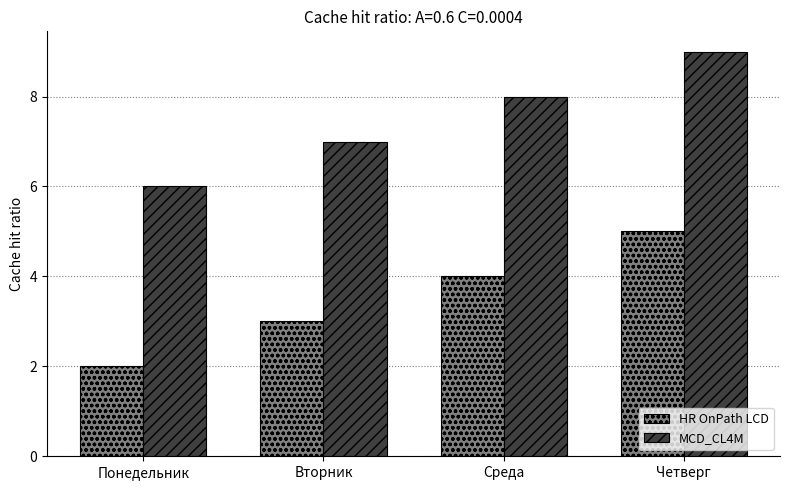

What is the spread (max minus min) of values at Понедельник?

4